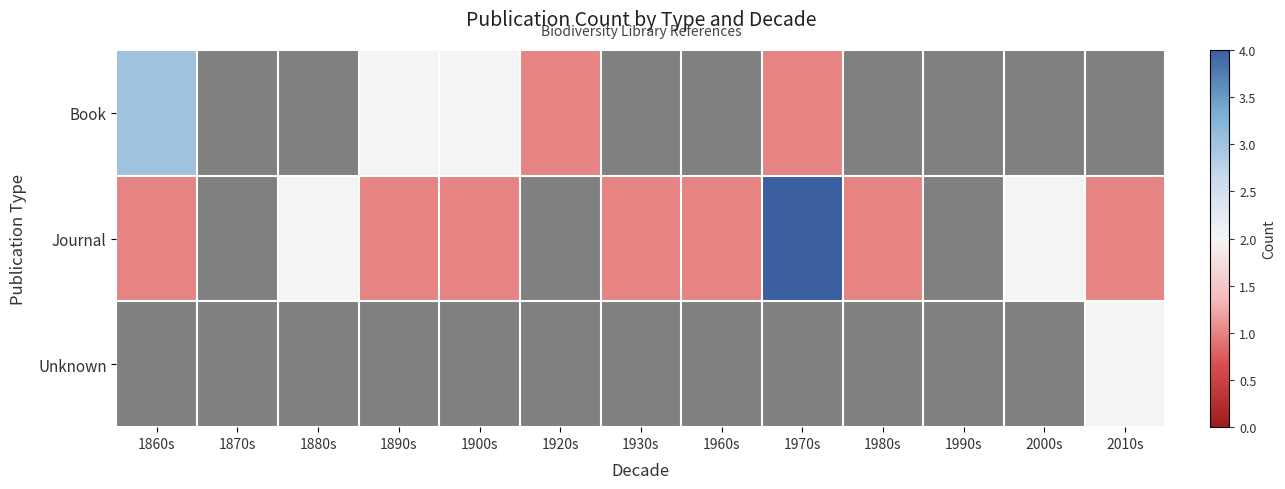

List the series in order of their overall mean, lowest first.

Unknown, Book, Journal